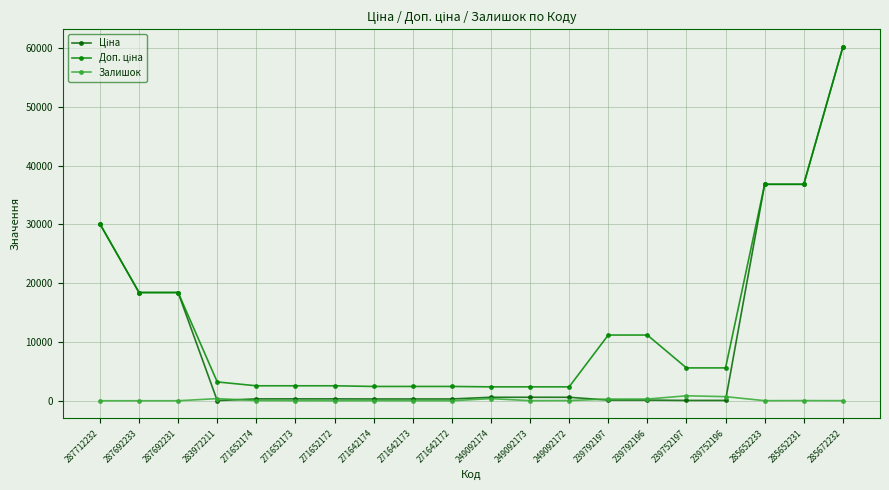

What is the label of the 13th point from the left?

249092172